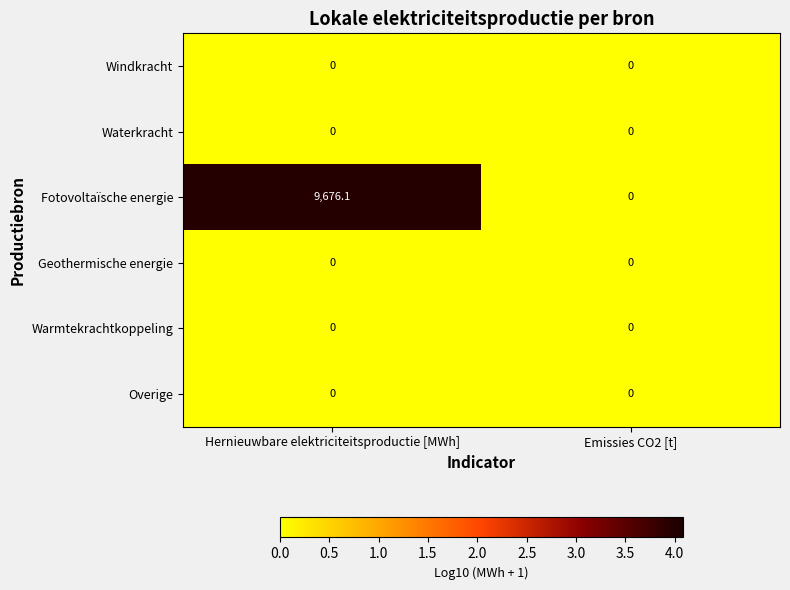

Reading left to right, transcribe all the data shown in this chart.

Windkracht: 0.0	0.0
Waterkracht: 0.0	0.0
Fotovoltaïsche energie: 9676.1	0.0
Geothermische energie: 0.0	0.0
Warmtekrachtkoppeling: 0.0	0.0
Overige: 0.0	0.0